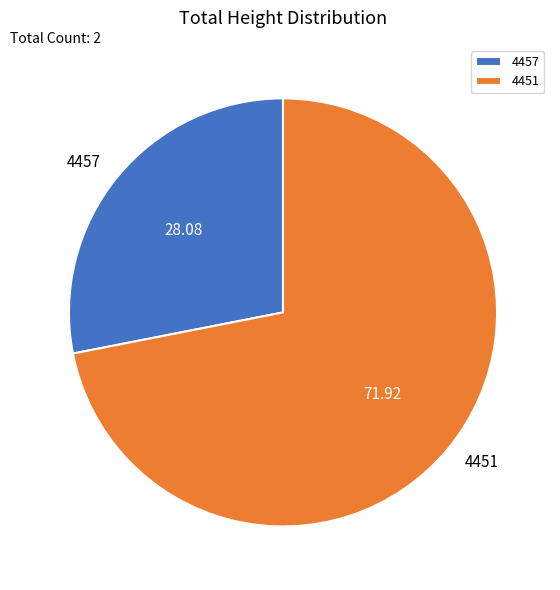

Do 4451 and 4457 together represent more than half of the pie?

Yes